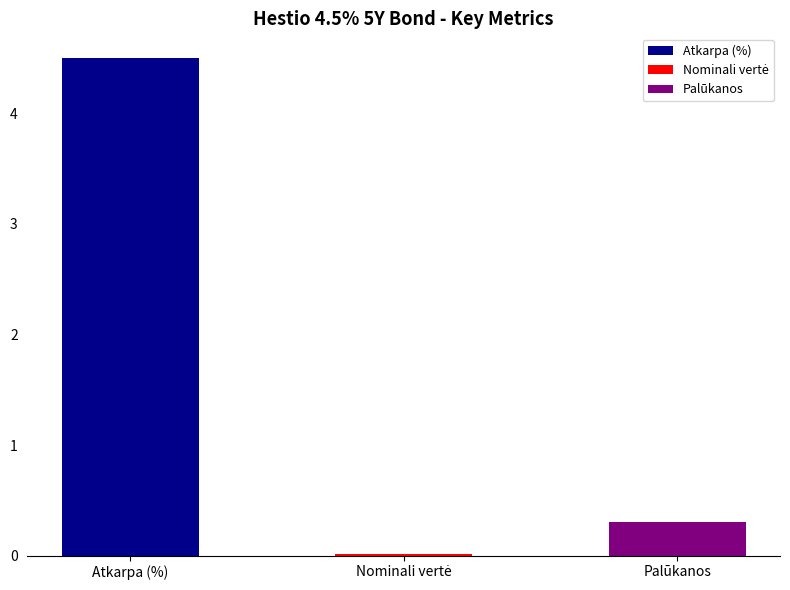

Which series has the largest total across all categories?

Atkarpa (%)